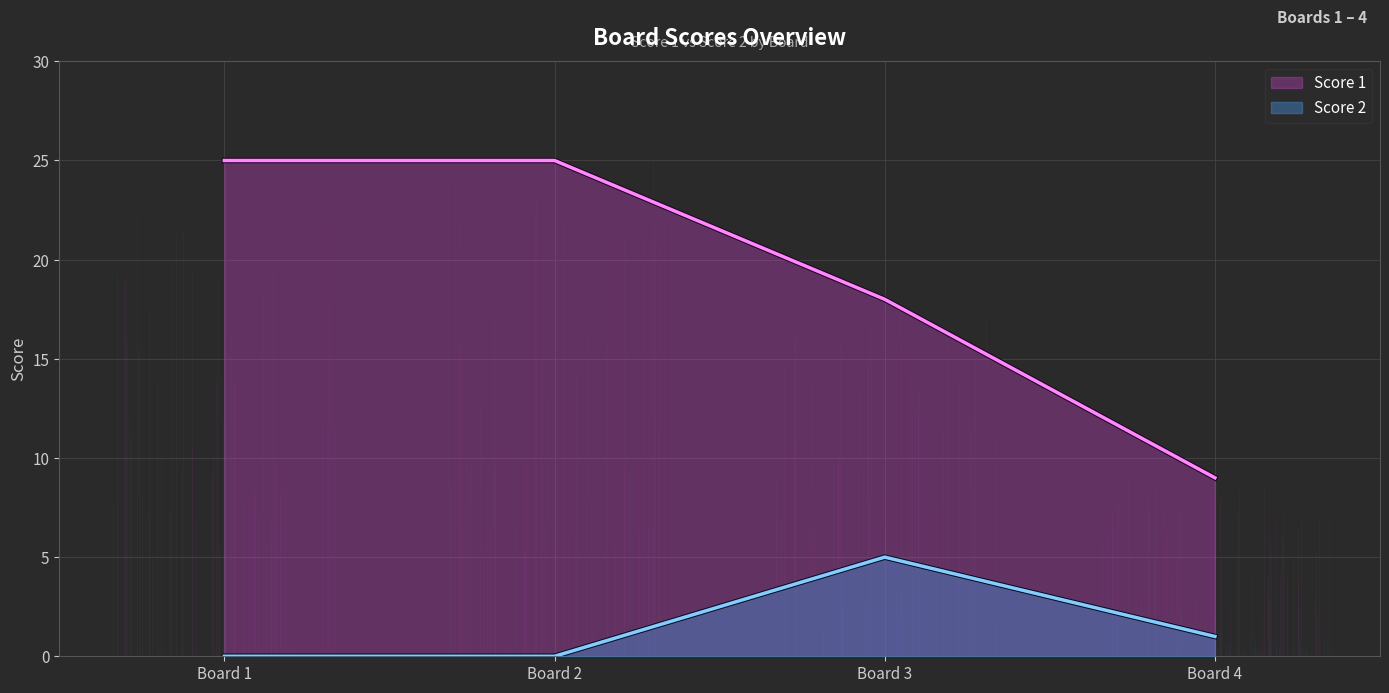

Reading left to right, extract all data points from this chart.

Score 1: 1=25	2=25	3=18	4=9
Score 2: 1=0	2=0	3=5	4=1